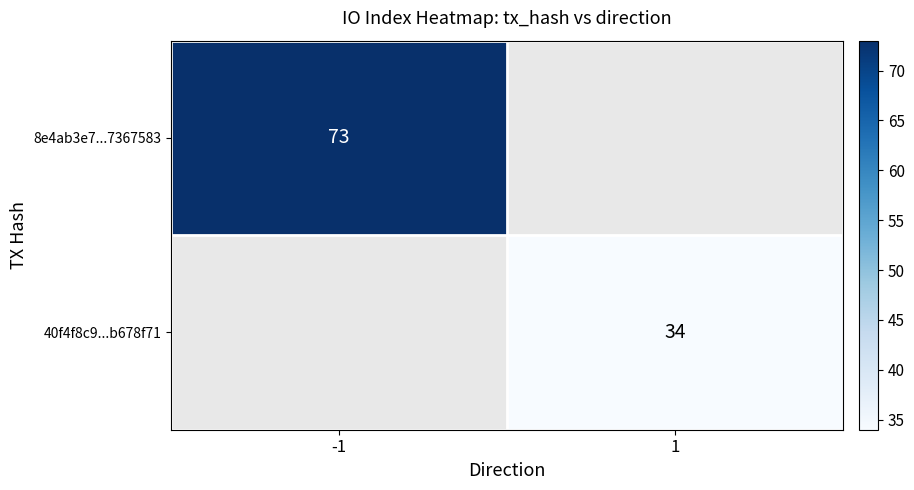

How many categories are shown in the chart?

2